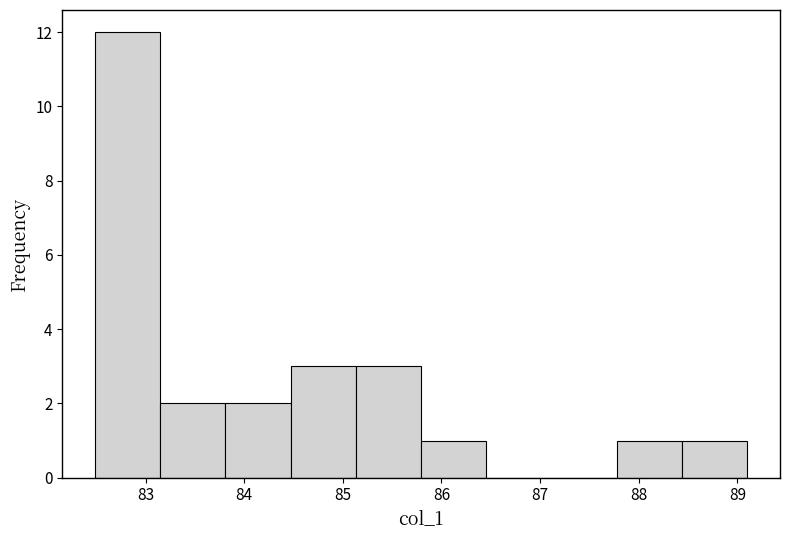

Over which range of the x-axis is the bar tallest?

82.5 to 83.1